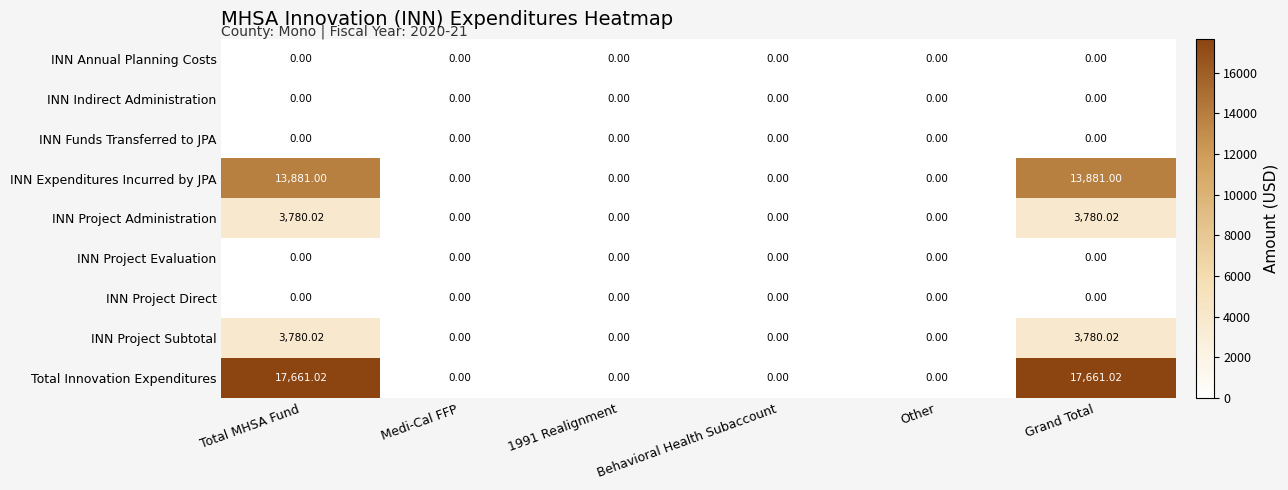

Which series has the largest total across all categories?

Total Innovation Expenditures